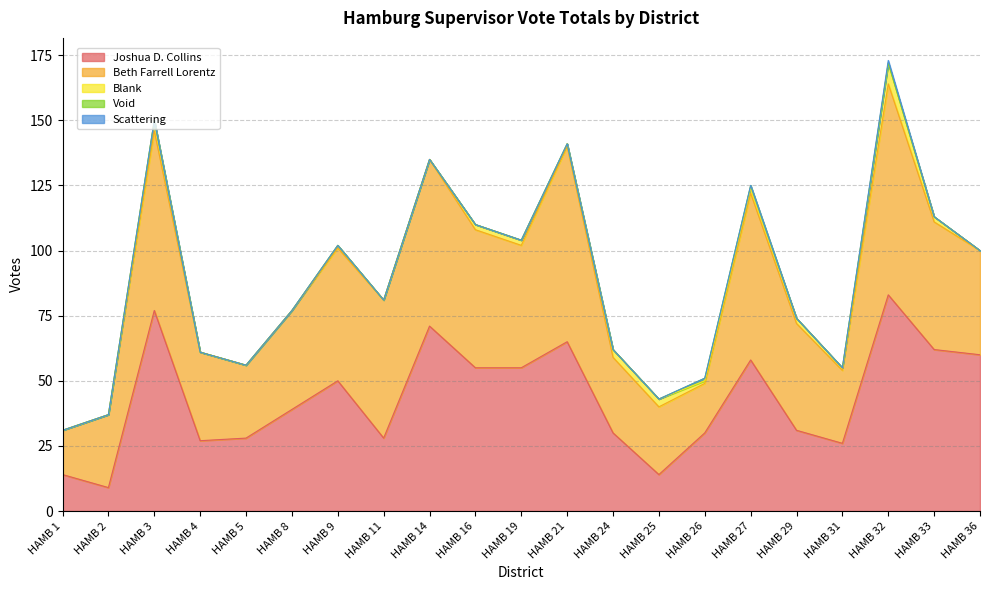

True or false: Beth Farrell Lorentz and Void intersect in this chart.

False